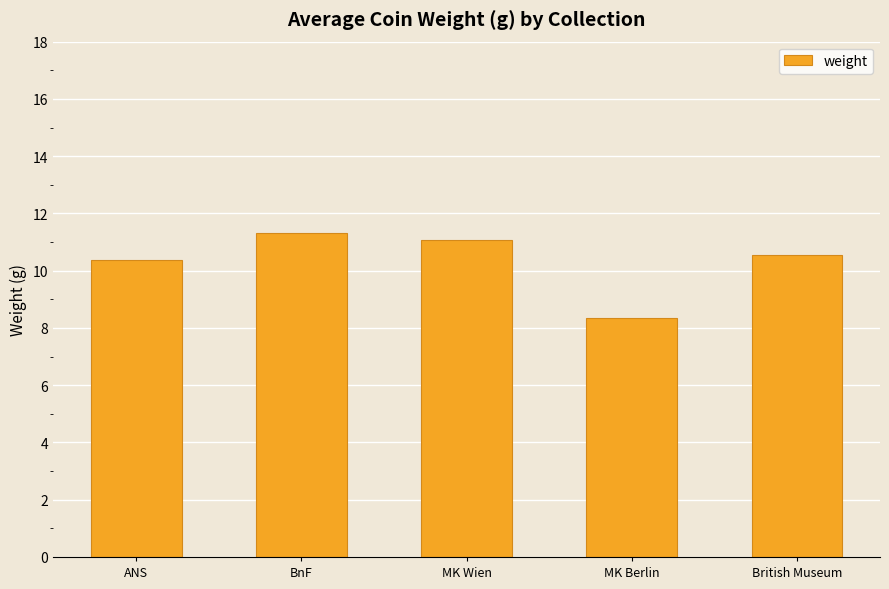

What is the minimum value shown in the chart?

8.3